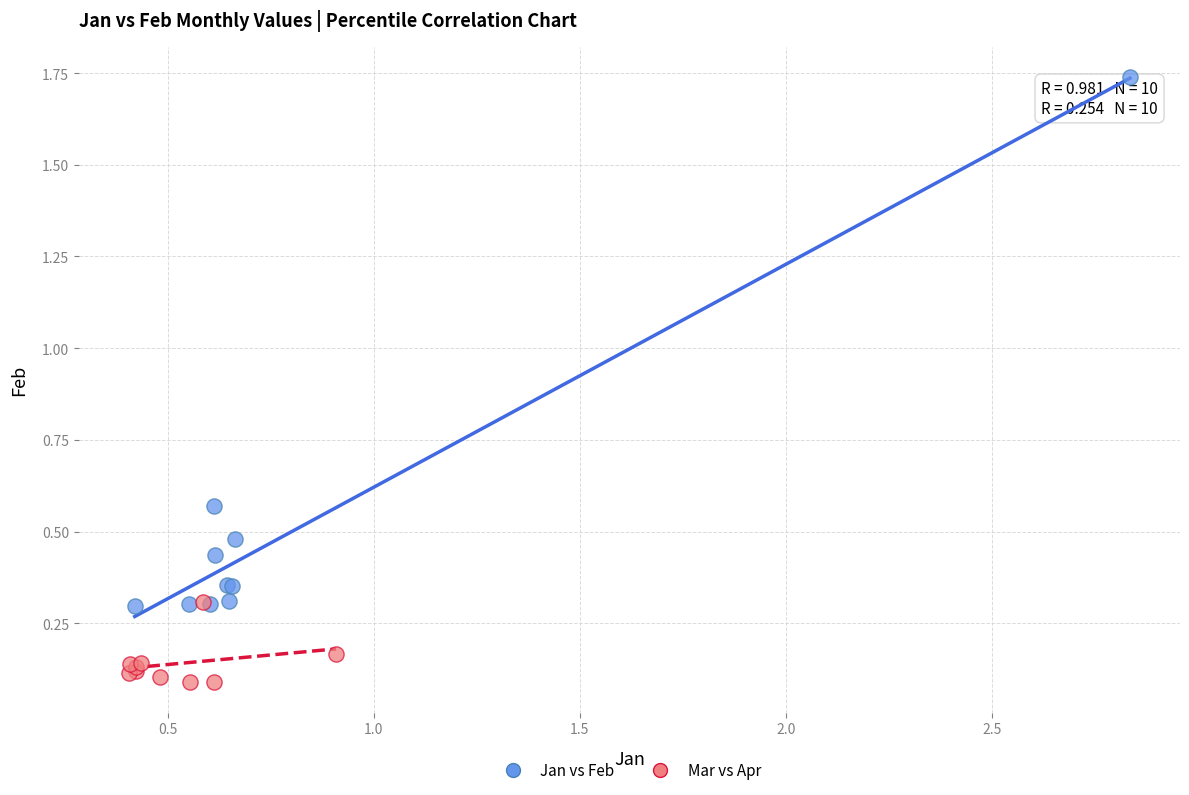

Which series reaches the minimum Y coordinate?

Mar vs Apr